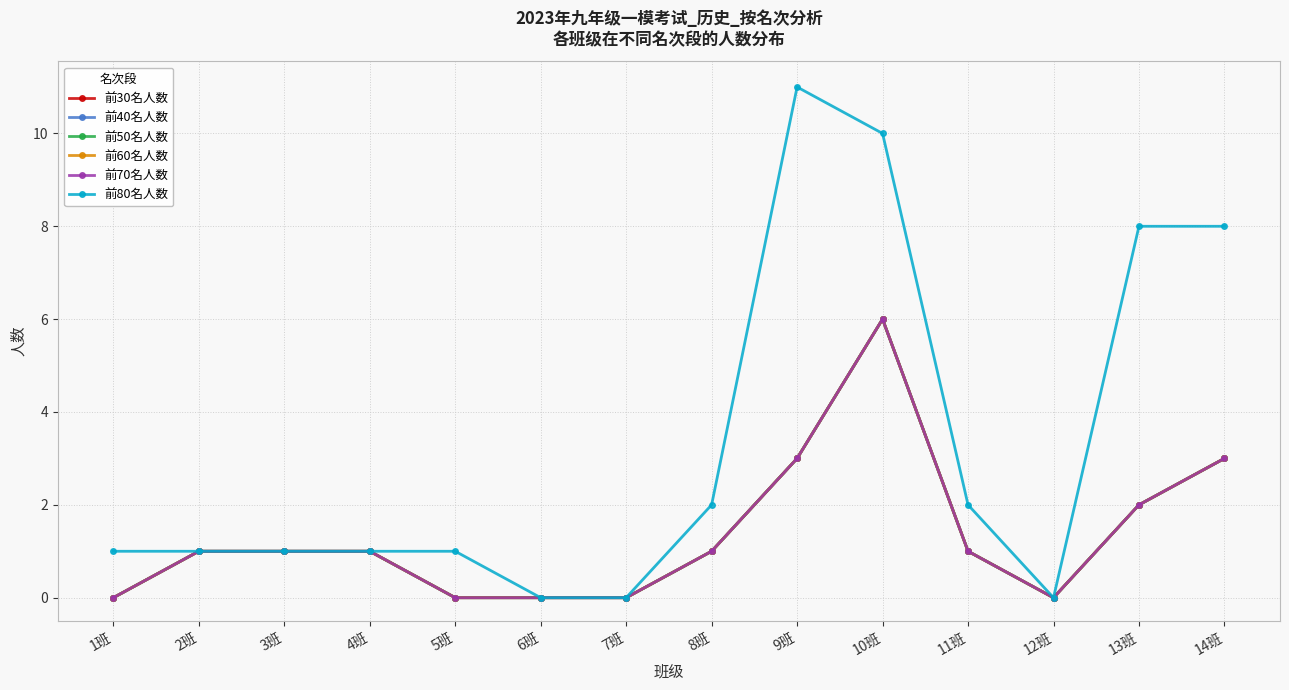

What position from the left is 3班?

3